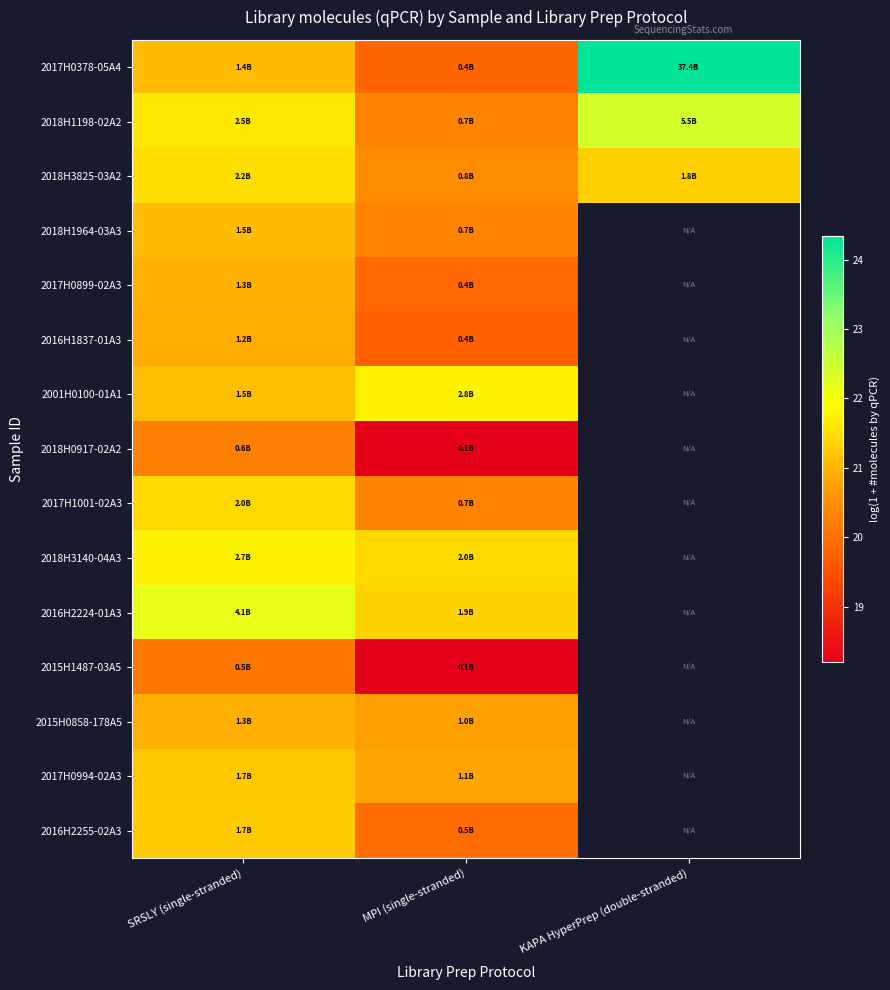

The value of 2017H0994-02A3 at MPI (single-stranded) is 13.5. True or false?

False